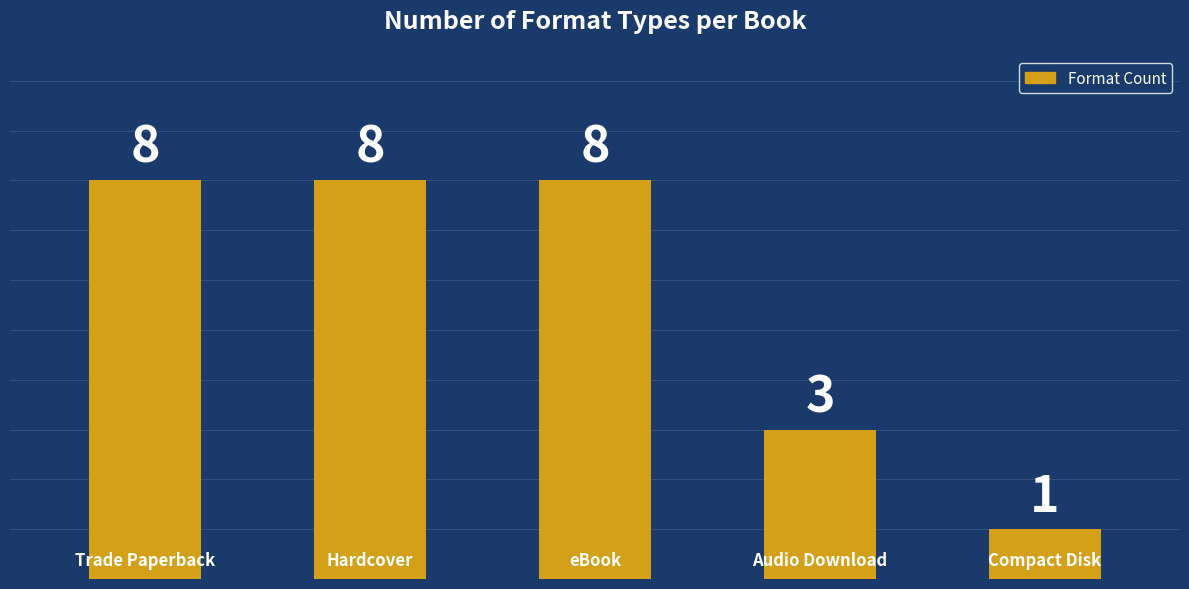

What is the difference between the second highest and second lowest values?

5